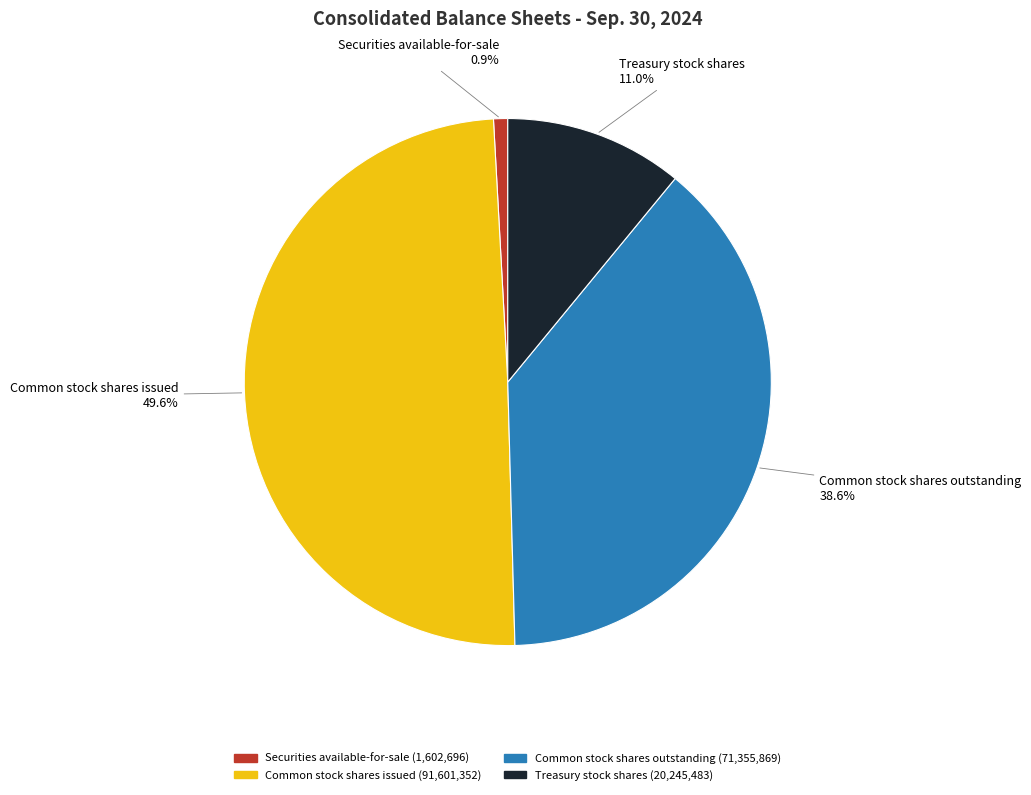

To the nearest percent, what percentage of the pie is Common stock shares issued?

50%